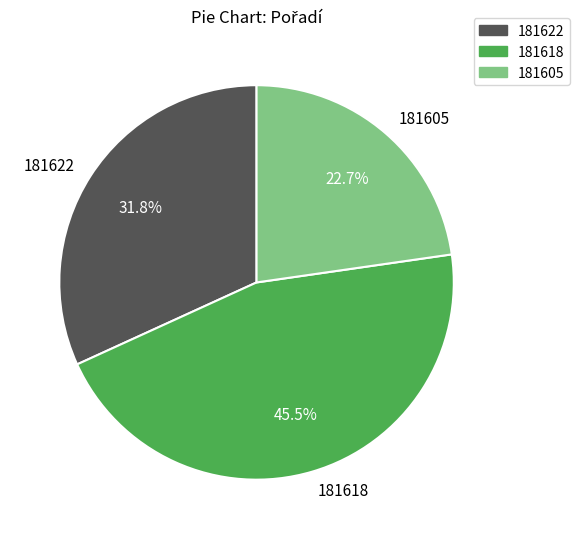

What percentage is the 181605 slice, to the nearest percent?

23%